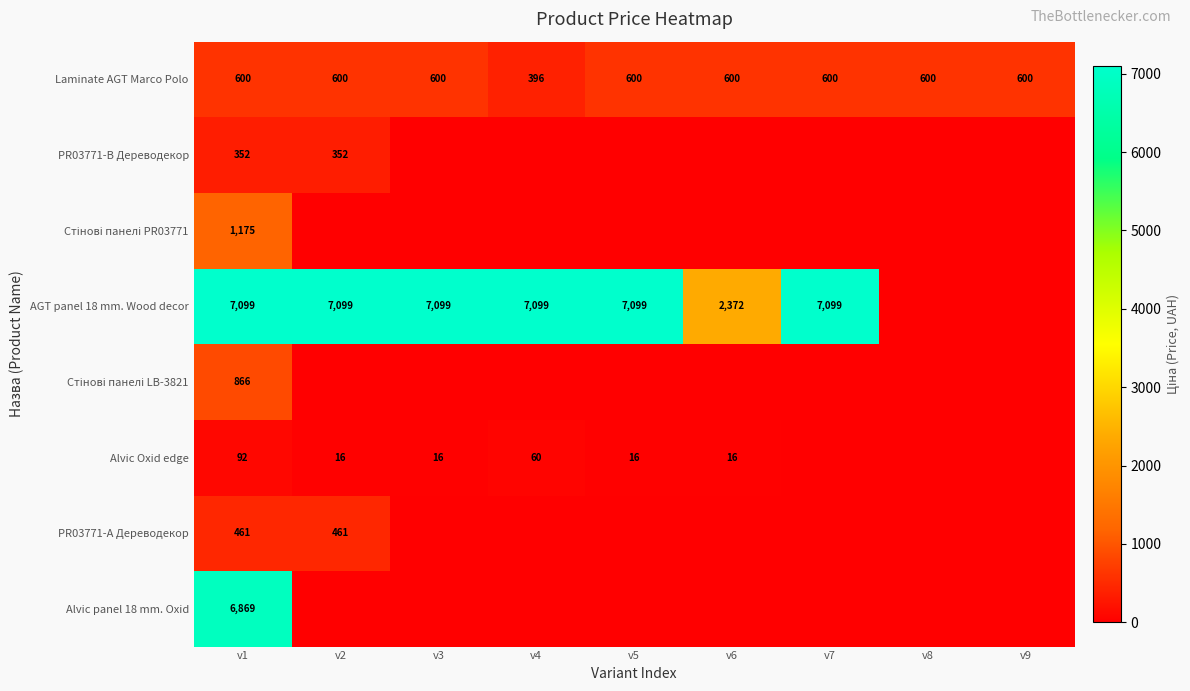

How many series are shown in this chart?

8